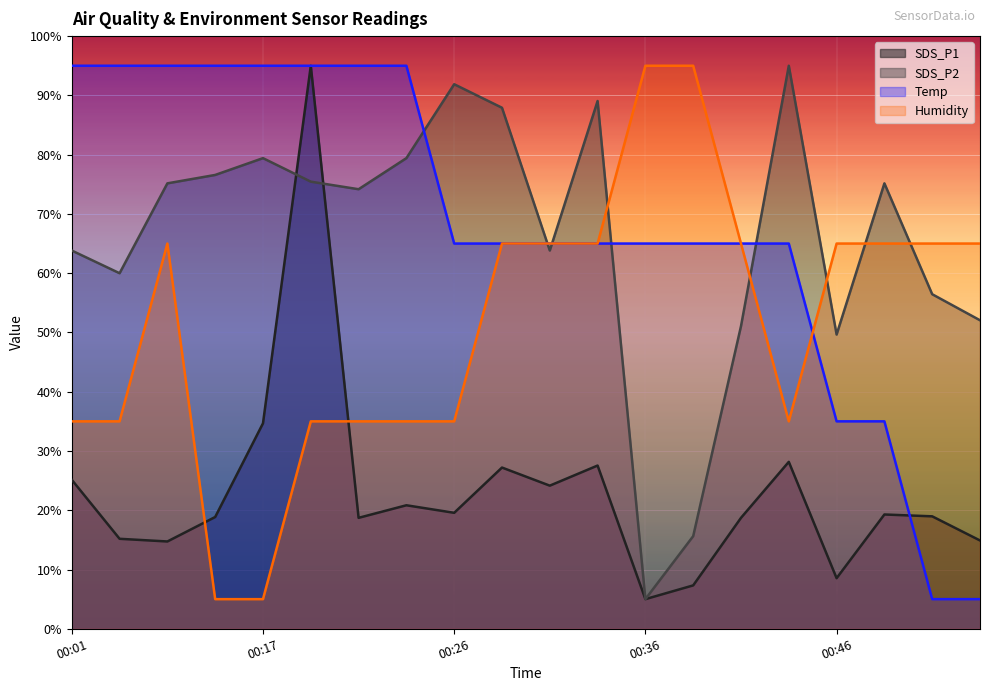

True or false: Humidity and SDS_P1 cross at least once.

True